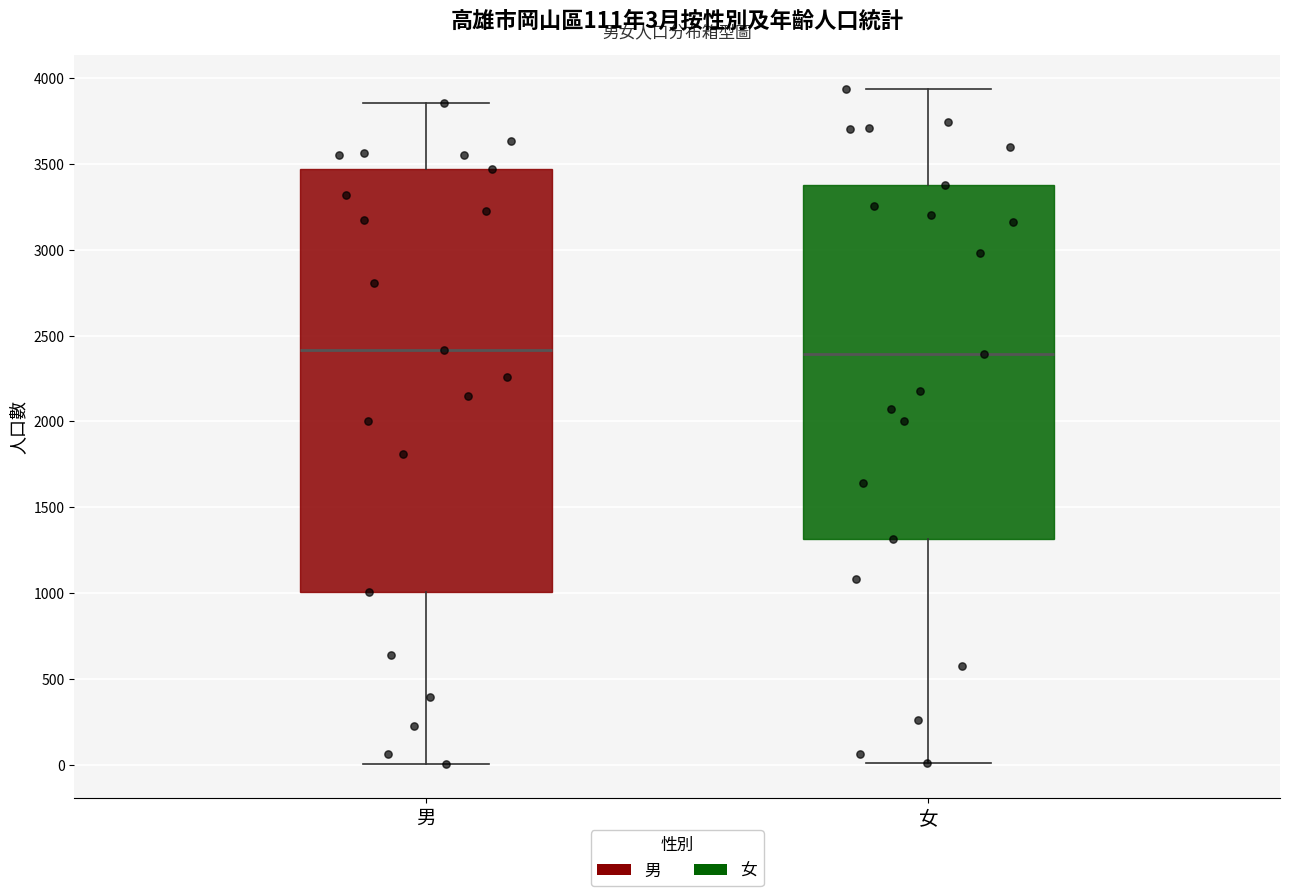

Comparing the boxes themselves (not the whiskers), which one is the tallest?

男